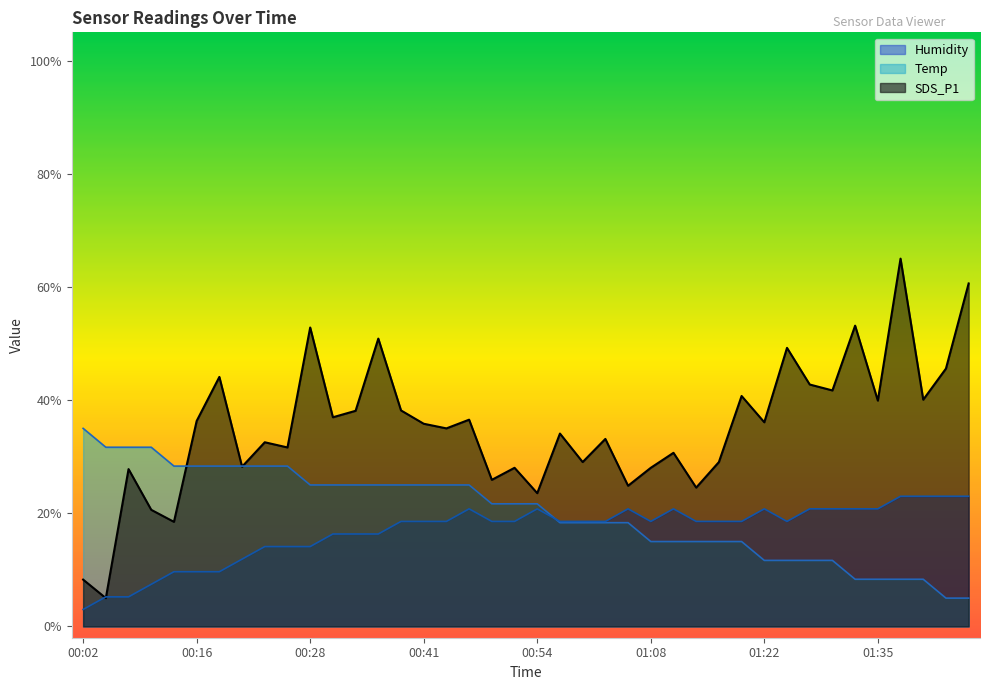

Which series changed the most between 00:46 and 01:41?

Temp